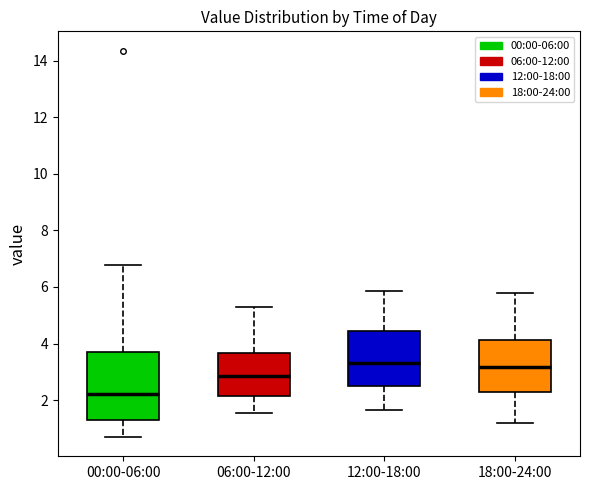

Reading left to right, transcribe this box plot: for each box, give where its median line is, the range the box spans, and where its two whiskers end, as read against the y-axis. The values are not printed on the chart, so give them approximately, as read against the axis.

00:00-06:00: median 2.2, box 1.4 to 3.6, whiskers 0.8 to 6.8
06:00-12:00: median 2.8, box 2.2 to 3.6, whiskers 1.6 to 5.4
12:00-18:00: median 3.4, box 2.4 to 4.4, whiskers 1.6 to 5.8
18:00-24:00: median 3.2, box 2.2 to 4.2, whiskers 1.2 to 5.8